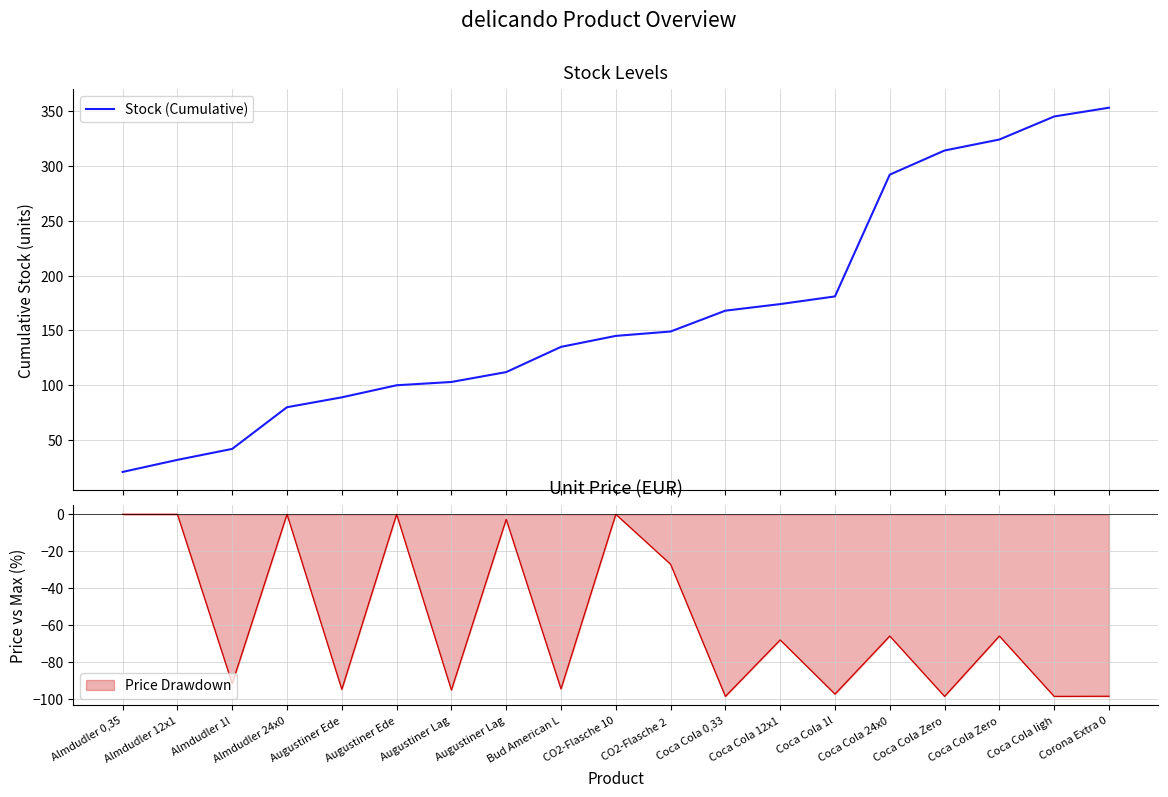

At which label does the data first exceed 145?

CO2-Flasche 2 